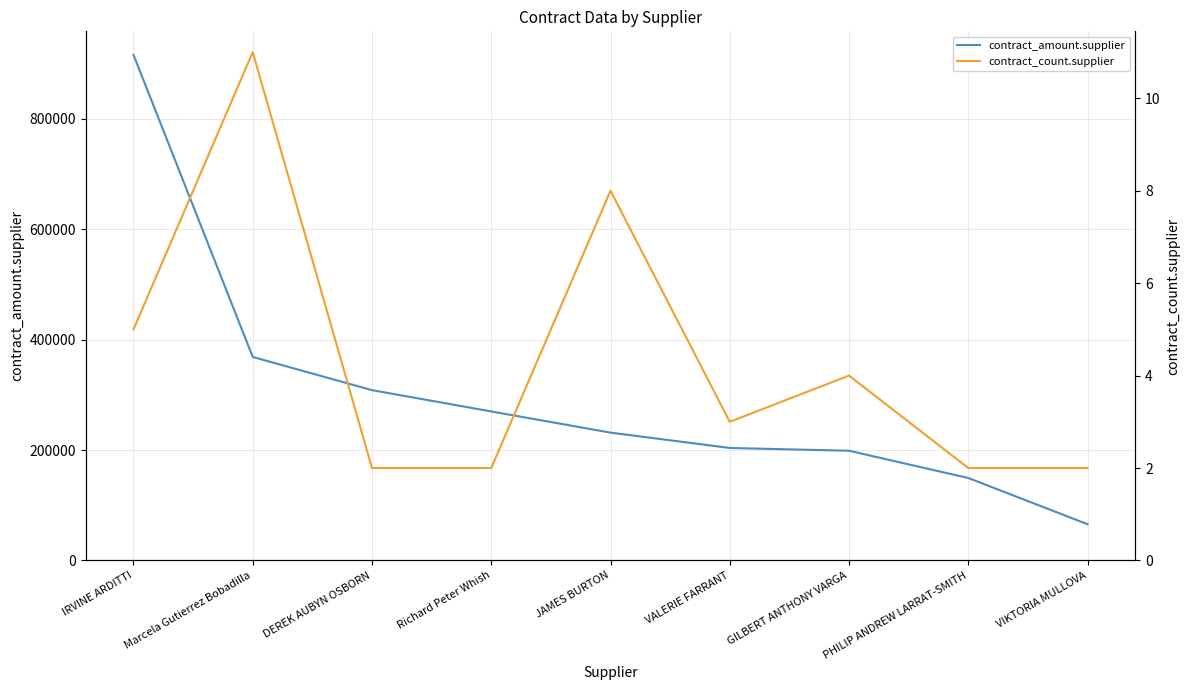

At which category is the sum across all series the highest?

IRVINE ARDITTI